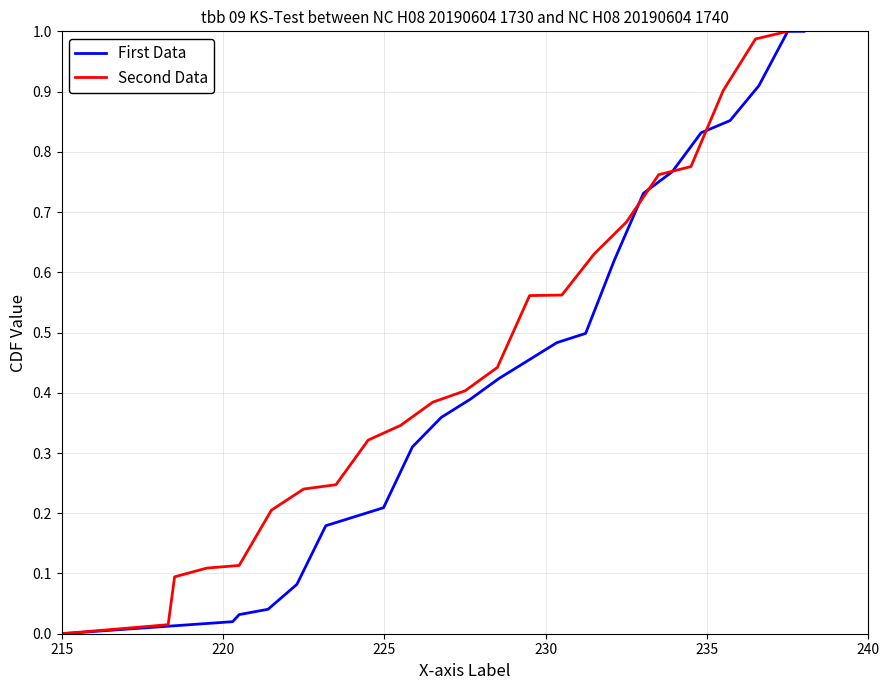

What is the maximum value for First Data?

1.0